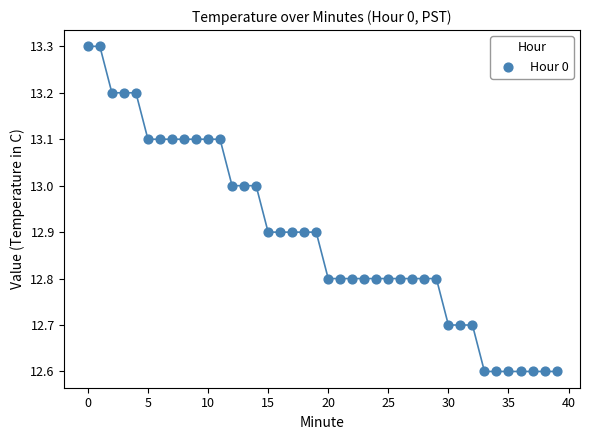

What is the range of Y values (max minus min)?

0.7